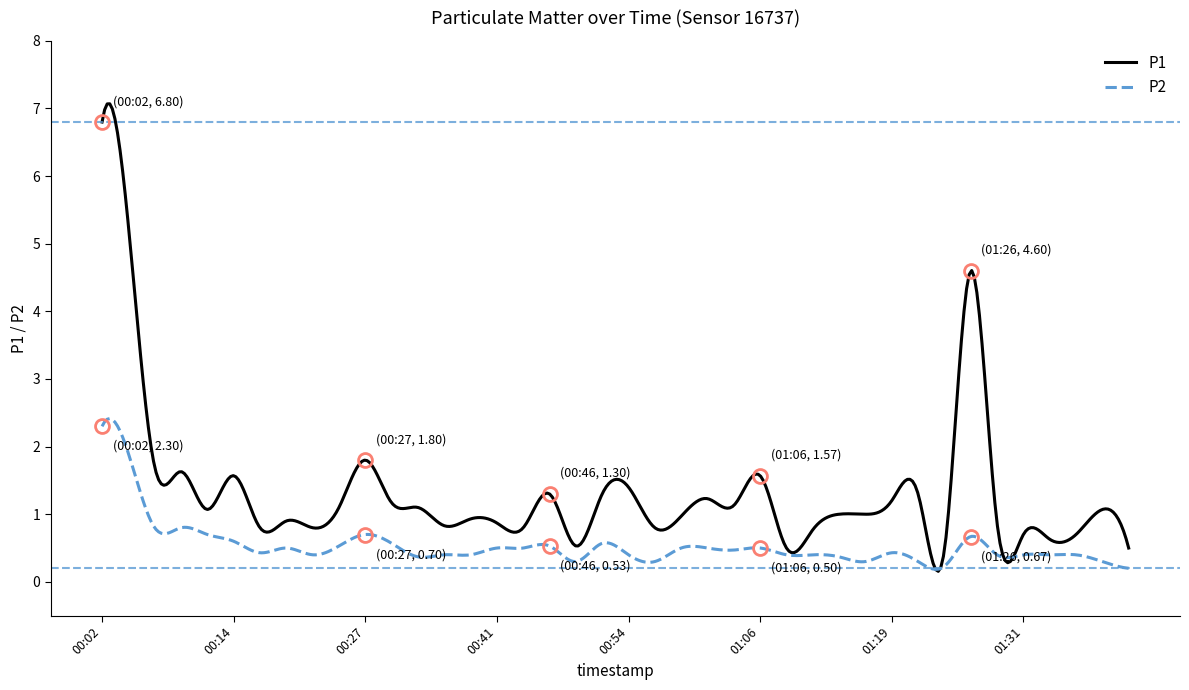

Rank the series by their average value, from highest to lowest.

P1, P2